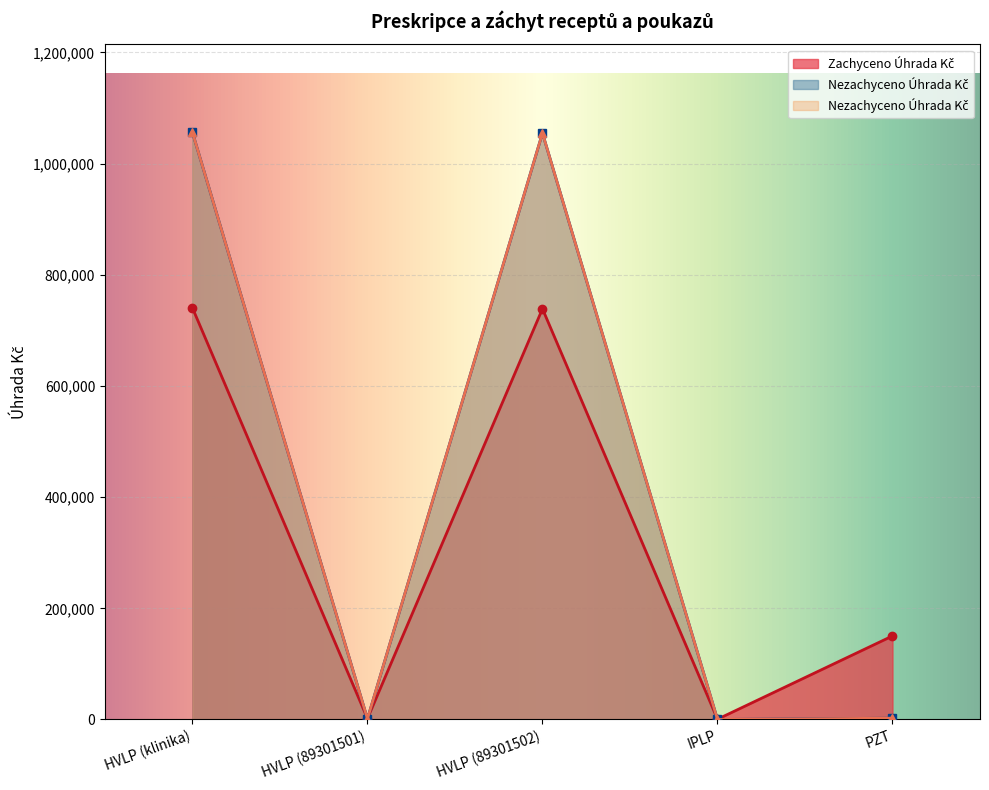

The Zachyceno Úhrada Kč series shows 1192720.1 at HVLP (89301502). True or false?

False